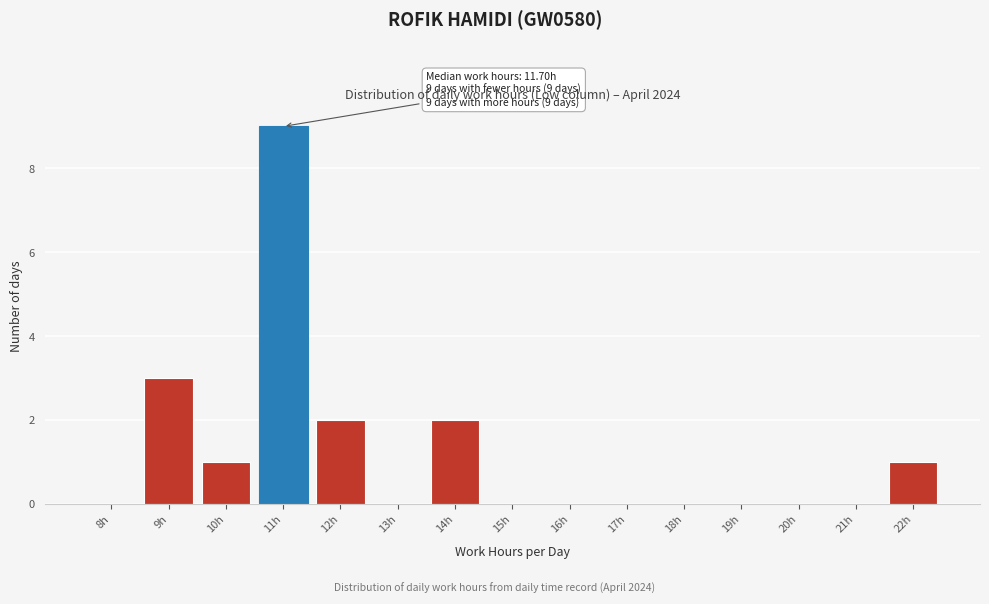

Reading right to left, what are all the values shown in this chart?

22h=1	21h=0	20h=0	19h=0	18h=0	17h=0	16h=0	15h=0	14h=2	13h=0	12h=2	11h=9	10h=1	9h=3	8h=0